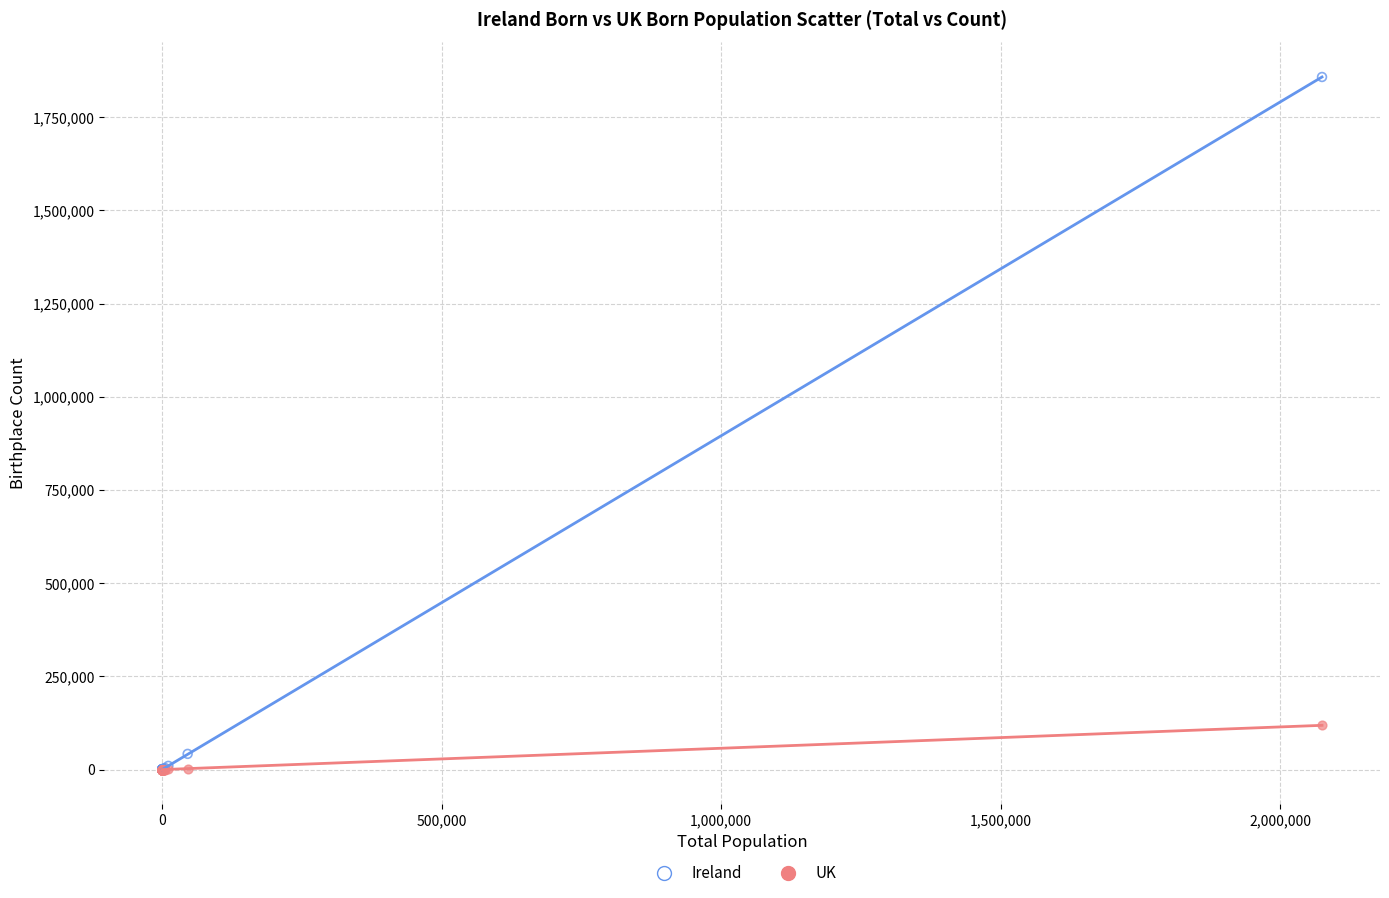

Across all series, what Y value is closest to 928810?

118708